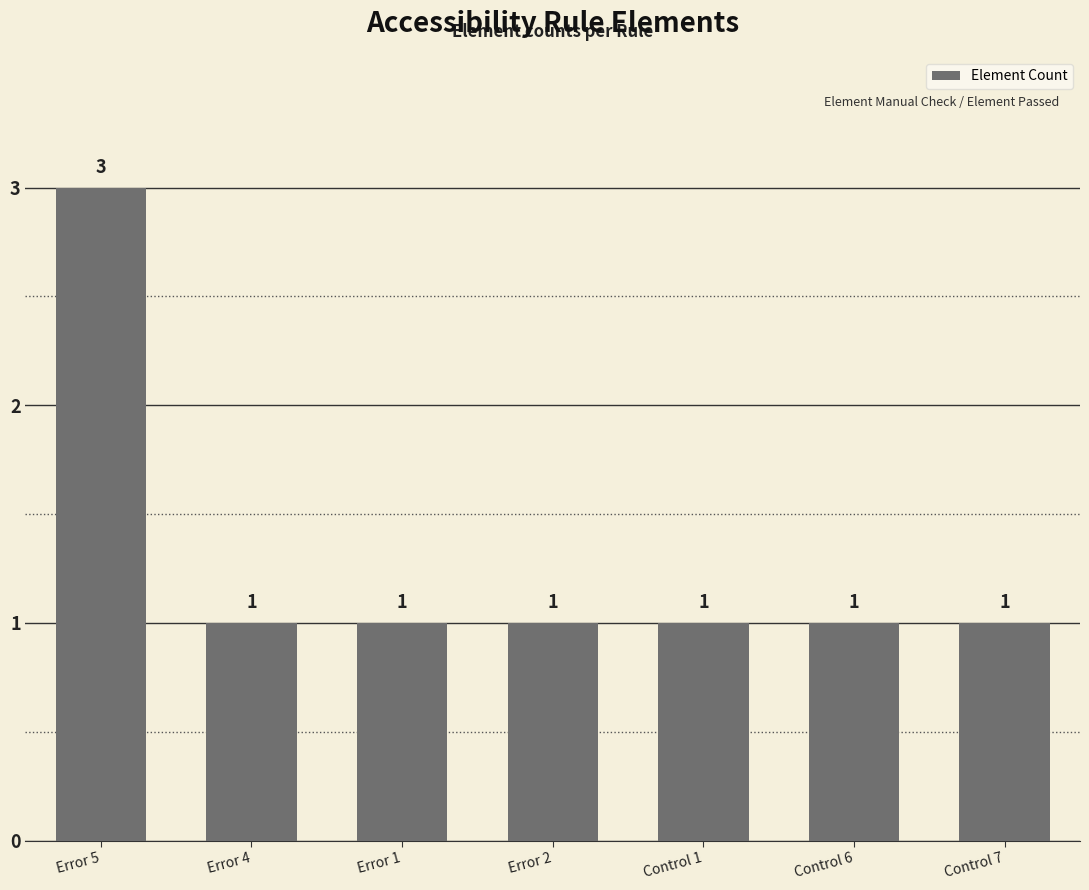

Reading left to right, list all the values displayed in this chart.

Error 5=3	Error 4=1	Error 1=1	Error 2=1	Control 1=1	Control 6=1	Control 7=1